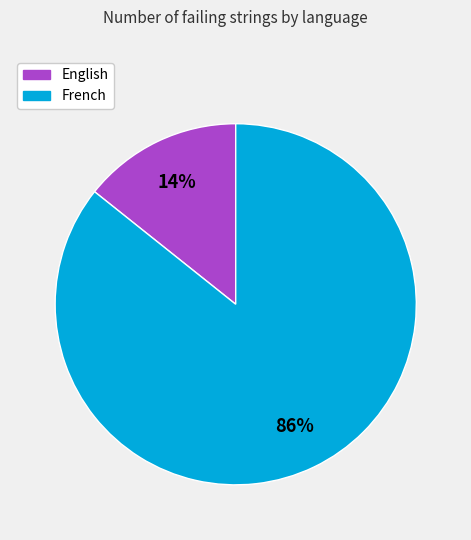

Rank the categories by value from lowest to highest.

English, French